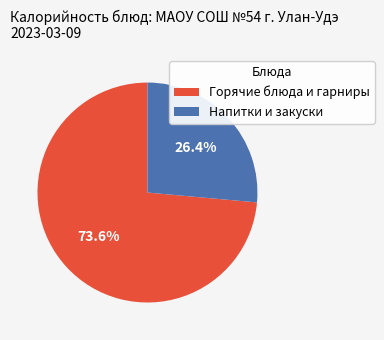

To the nearest percent, what is the difference between the largest and smallest slice percentages?

47%